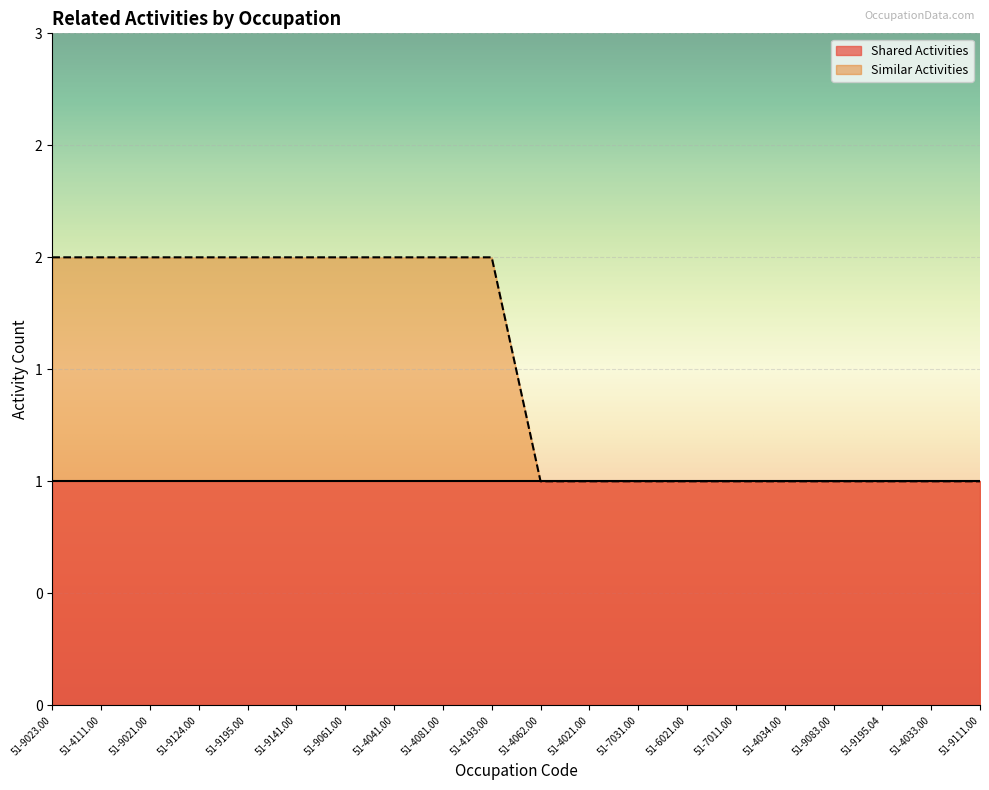

How many lines are shown in the chart?

1